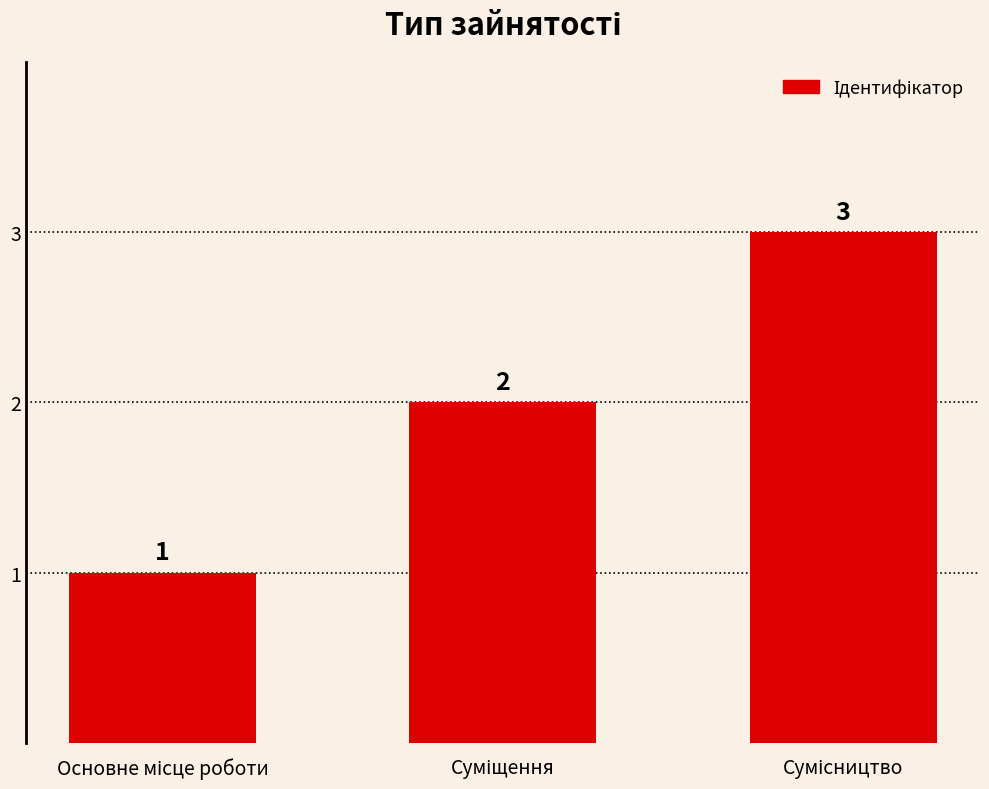

What is the value of the 2nd bar from the left?

2